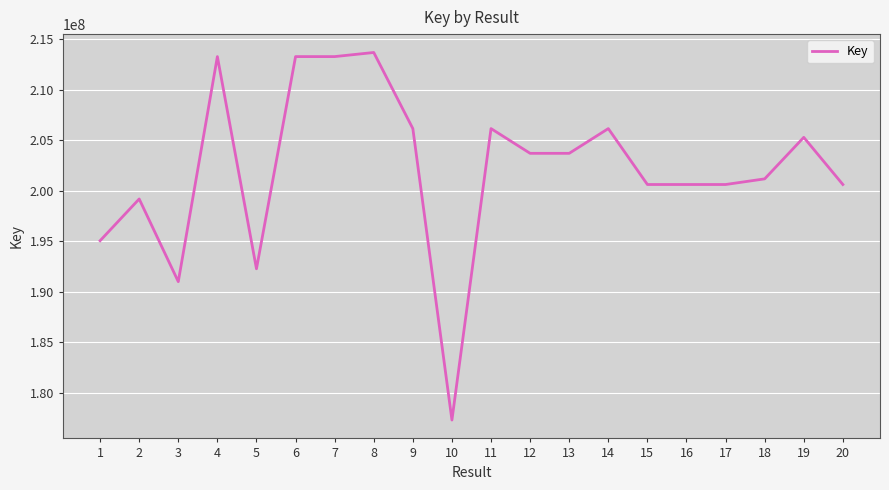

The value at 17 is 200601855. True or false?

True